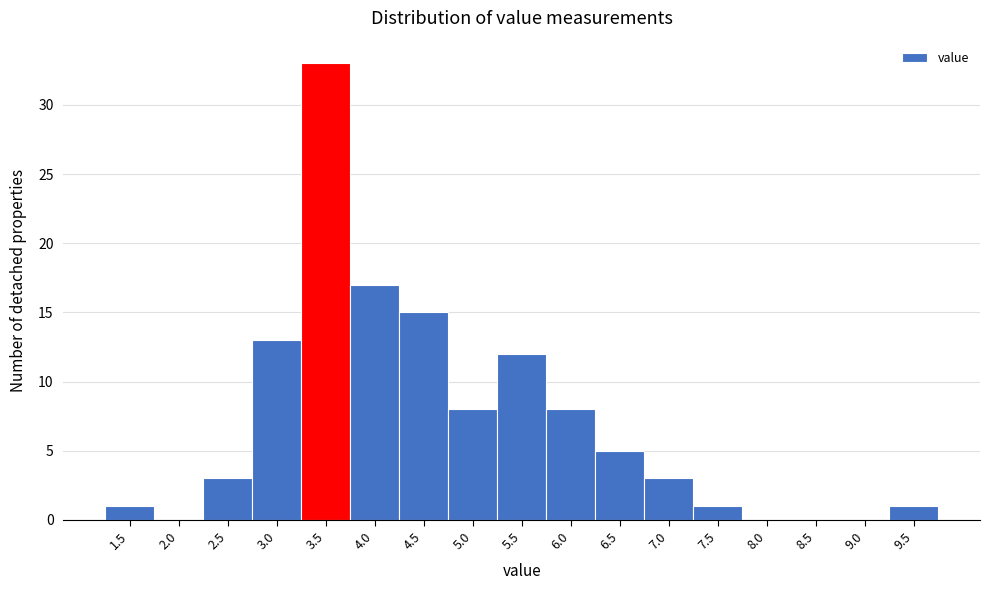

Reading left to right, transcribe all the data shown in this chart.

1.5=1	2.0=0	2.5=3	3.0=13	3.5=33	4.0=17	4.5=15	5.0=8	5.5=12	6.0=8	6.5=5	7.0=3	7.5=1	8.0=0	8.5=0	9.0=0	9.5=1